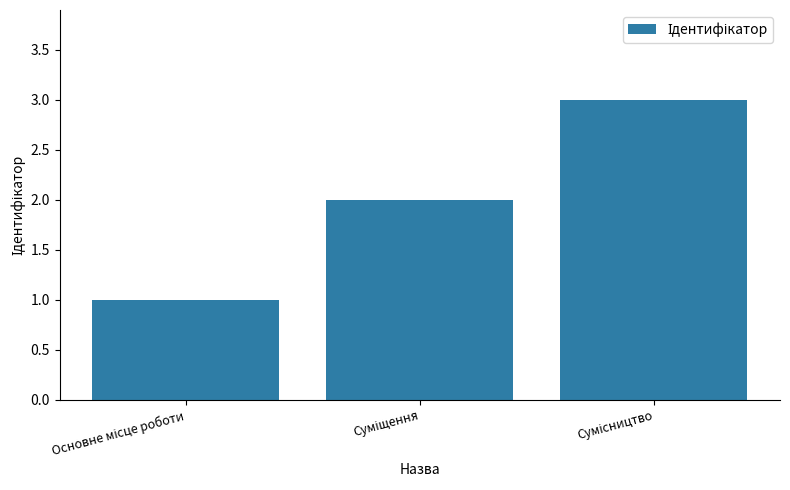

What is the maximum value shown in the chart?

3